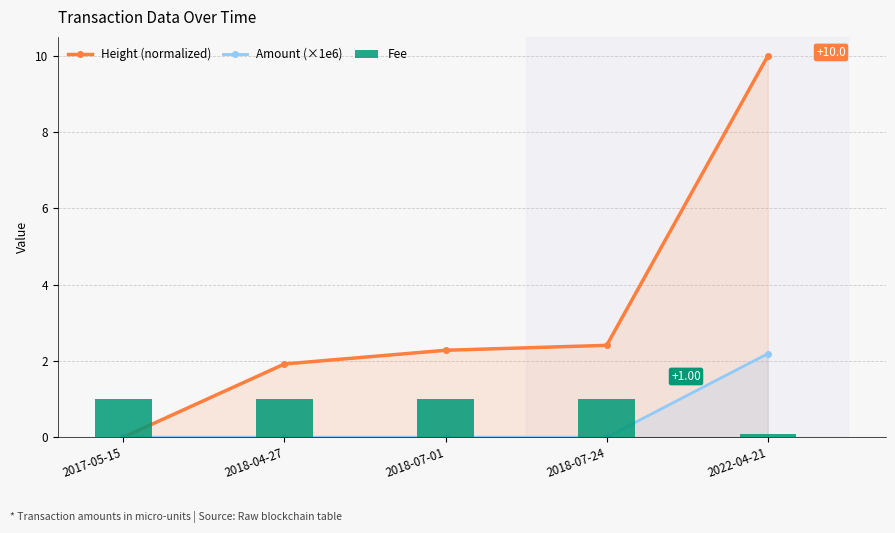

What is the highest value of the Fee series?

1.0